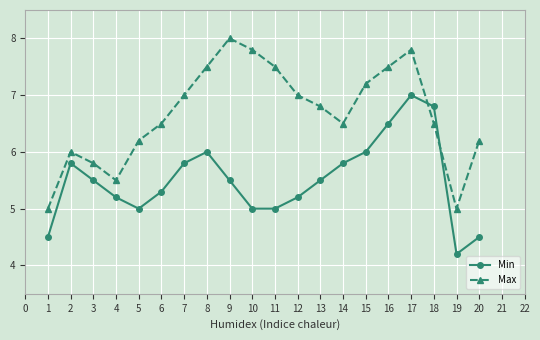

What is the minimum value shown in the chart?

4.2